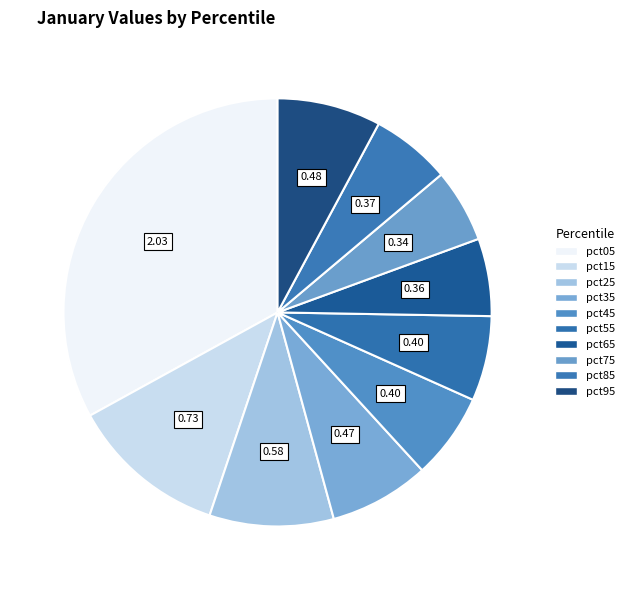

How many slices are in this pie chart?

10